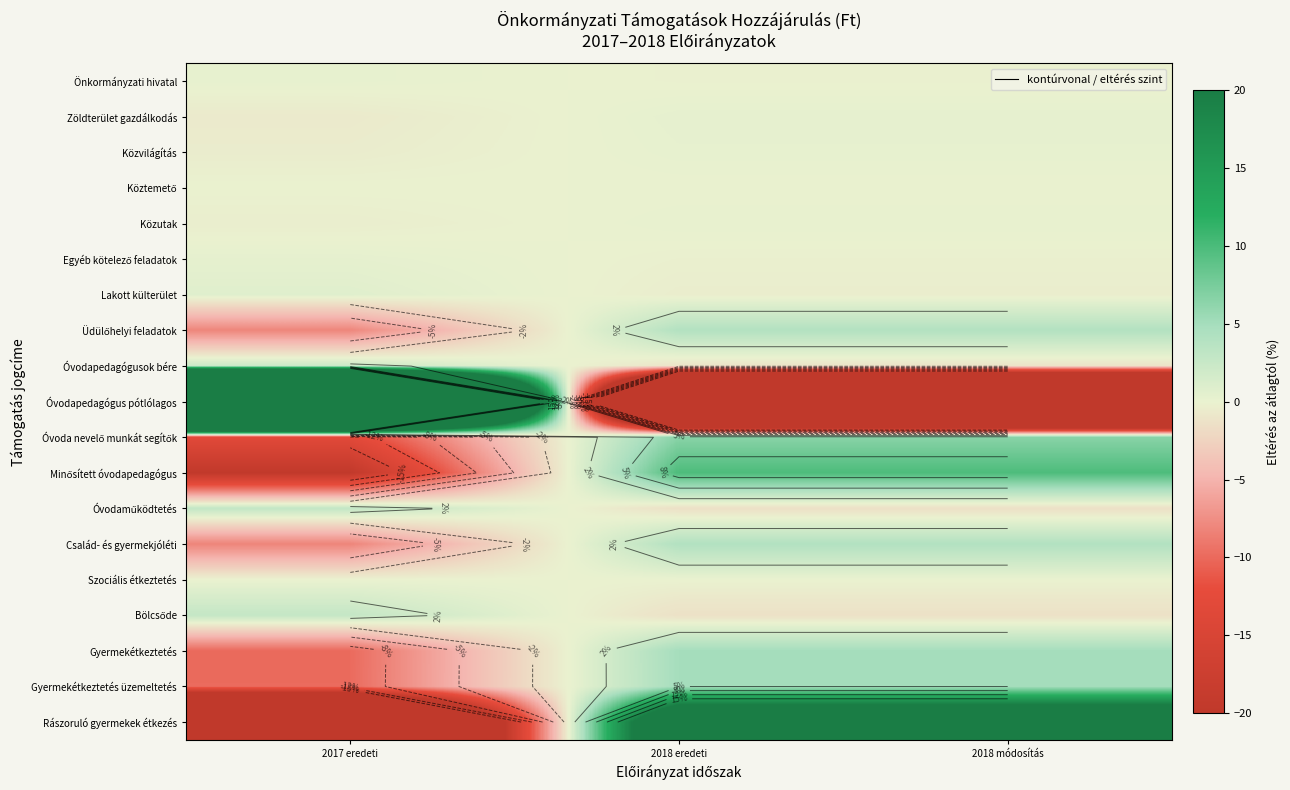

What is the spread (max minus min) of values at 2017 eredeti?

268.0